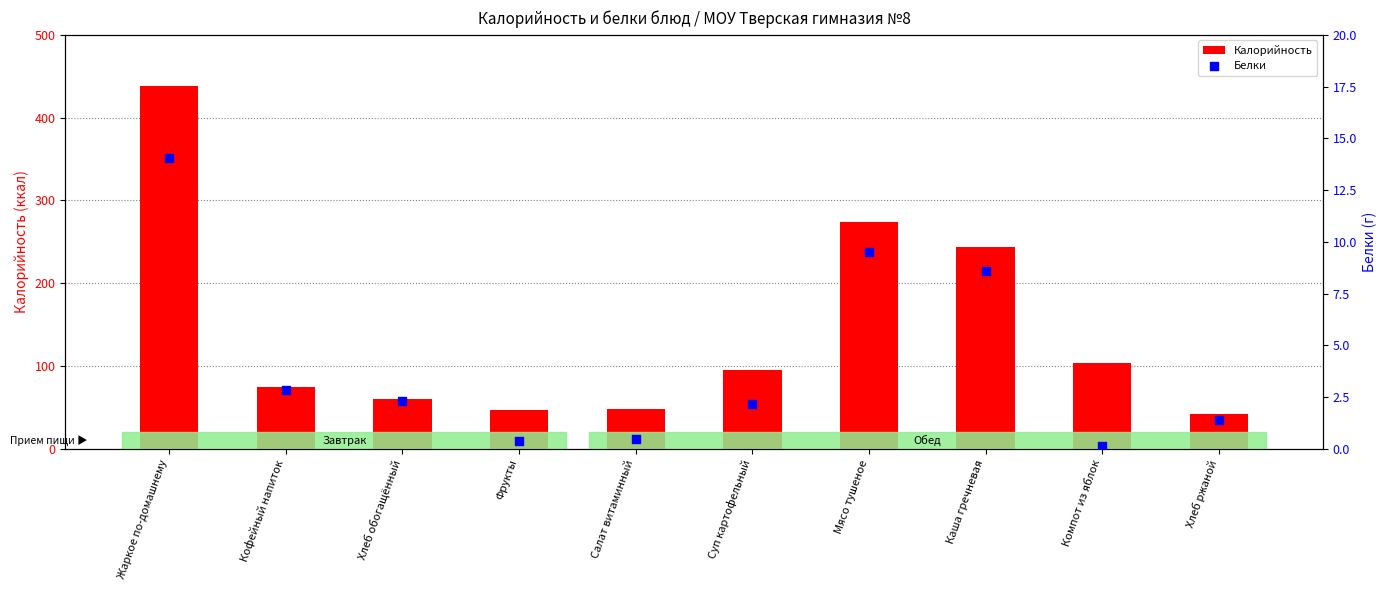

Which series contains the lowest Y value?

Белки